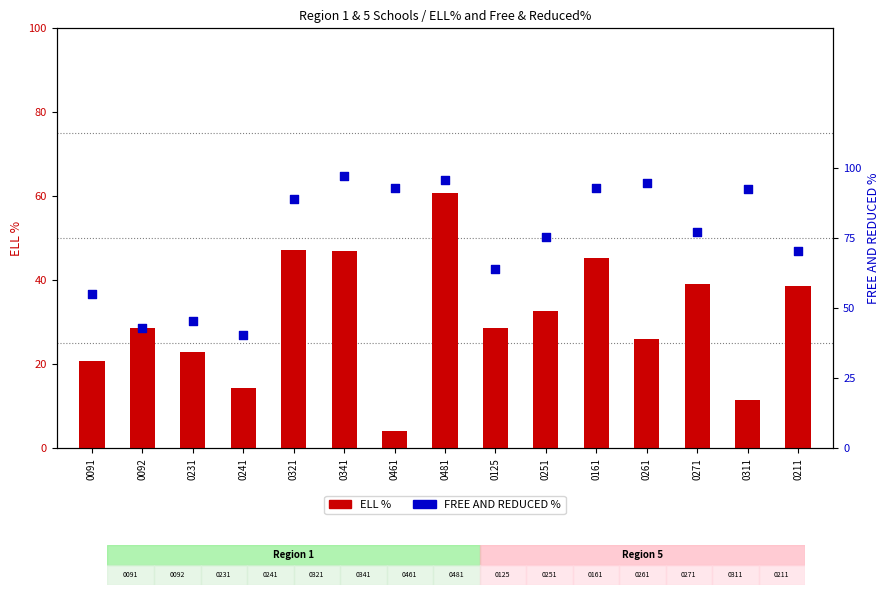

Which series reaches the maximum Y coordinate?

FREE AND REDUCED %